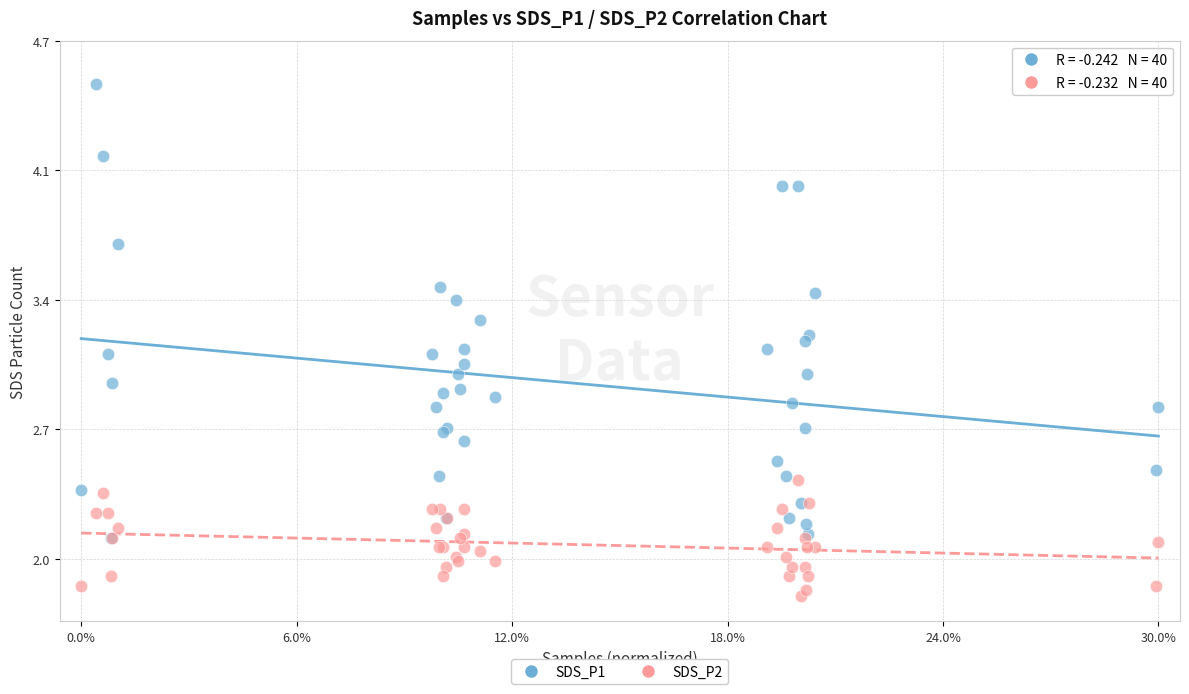

Which series contains the lowest Y value?

SDS_P2